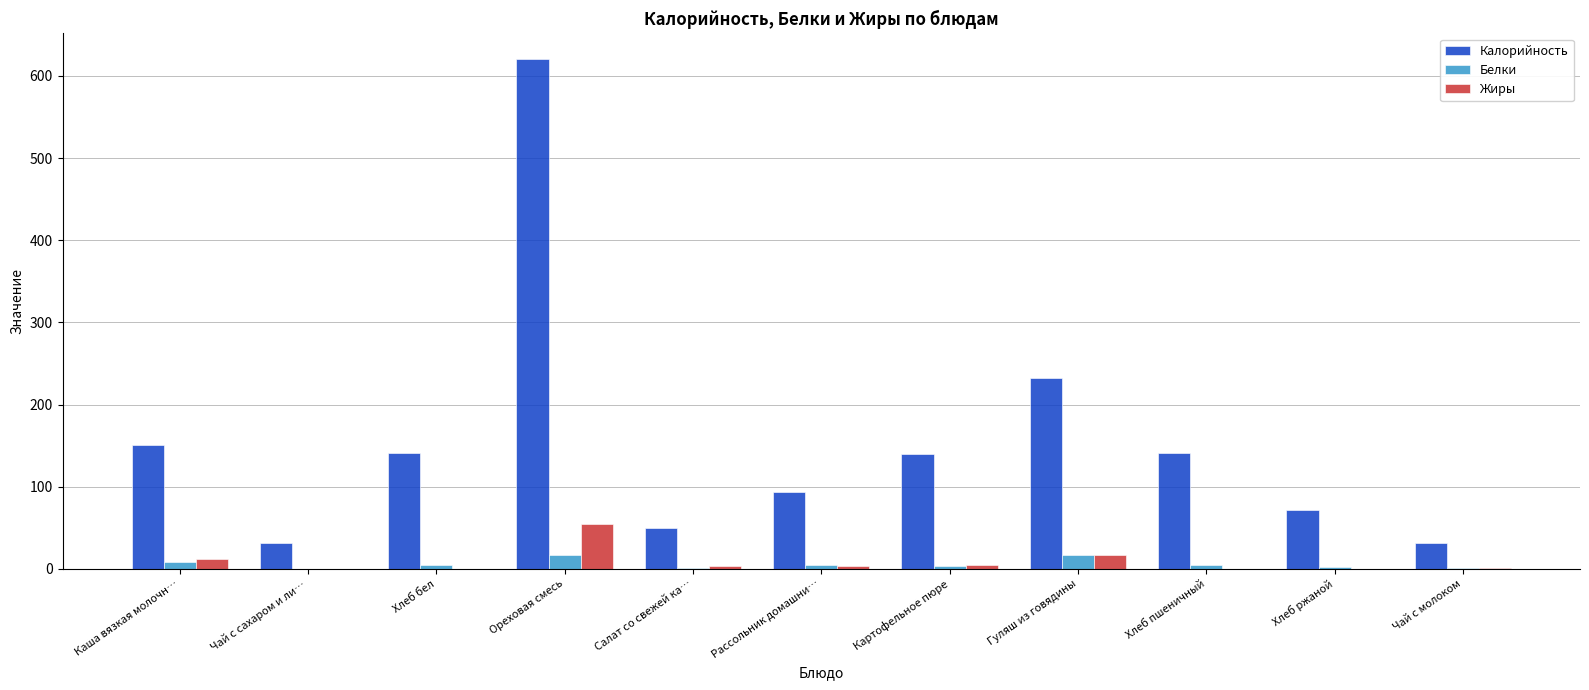

The value of Калорийность at Картофельное пюре is 34.4. True or false?

False